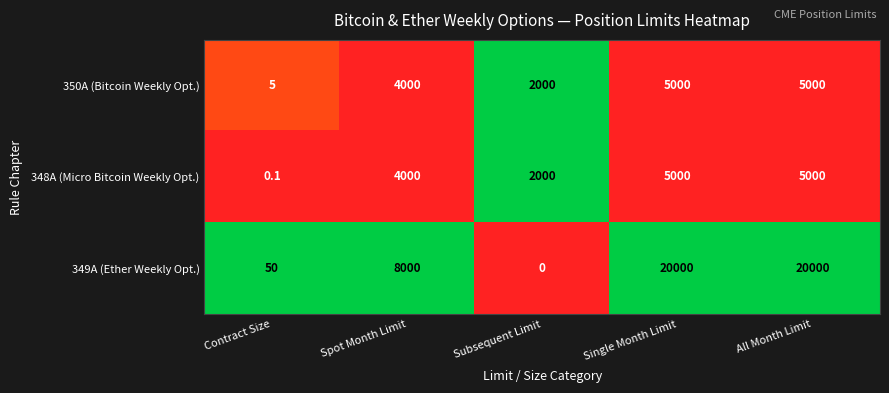

What is the spread (max minus min) of values at All Month Limit?

15000.0